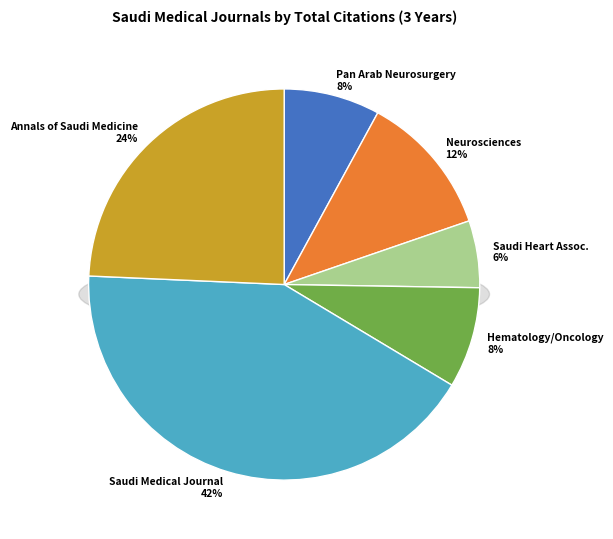

Count the number of slices in the pie.

6